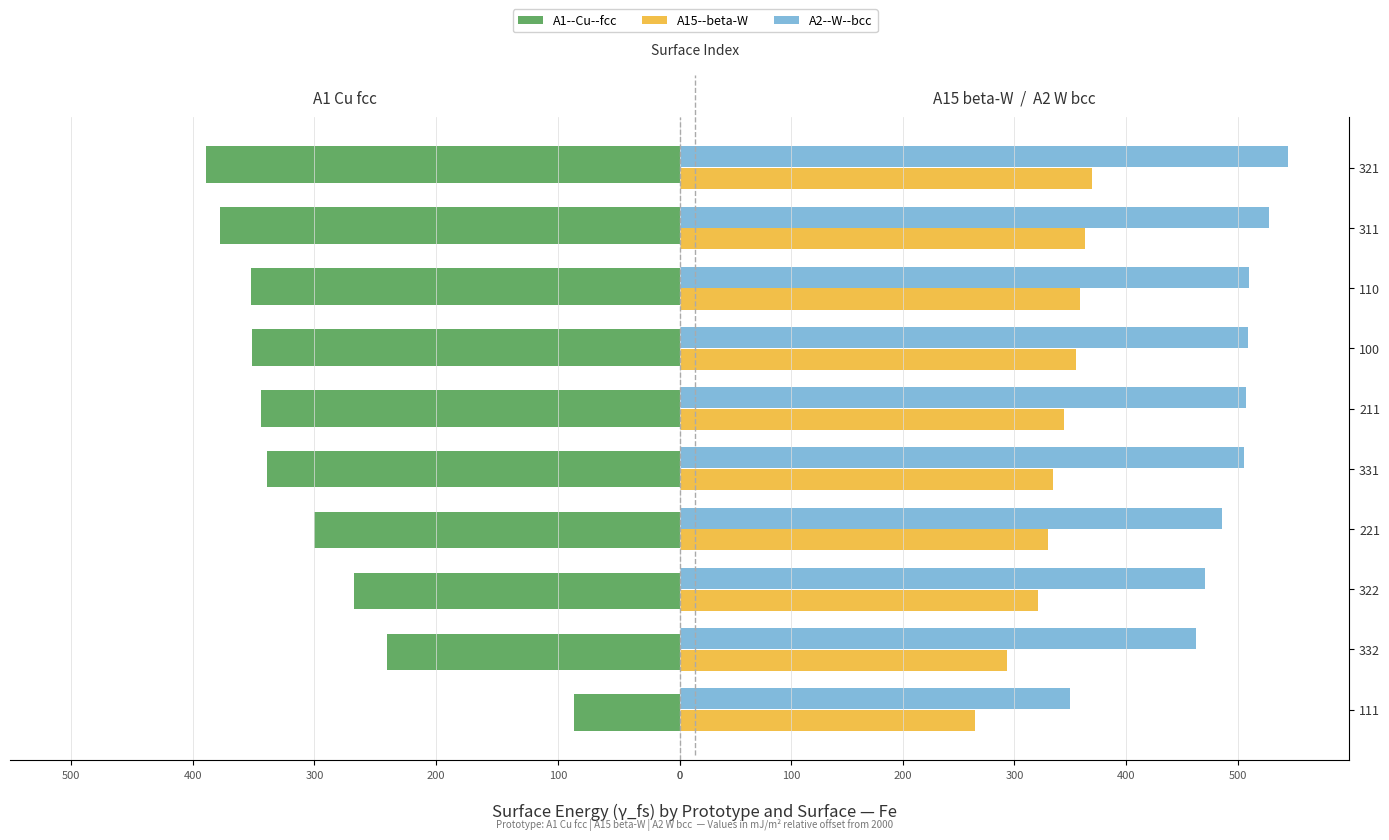

What is the lowest value of the A2--W--bcc series?

349.7